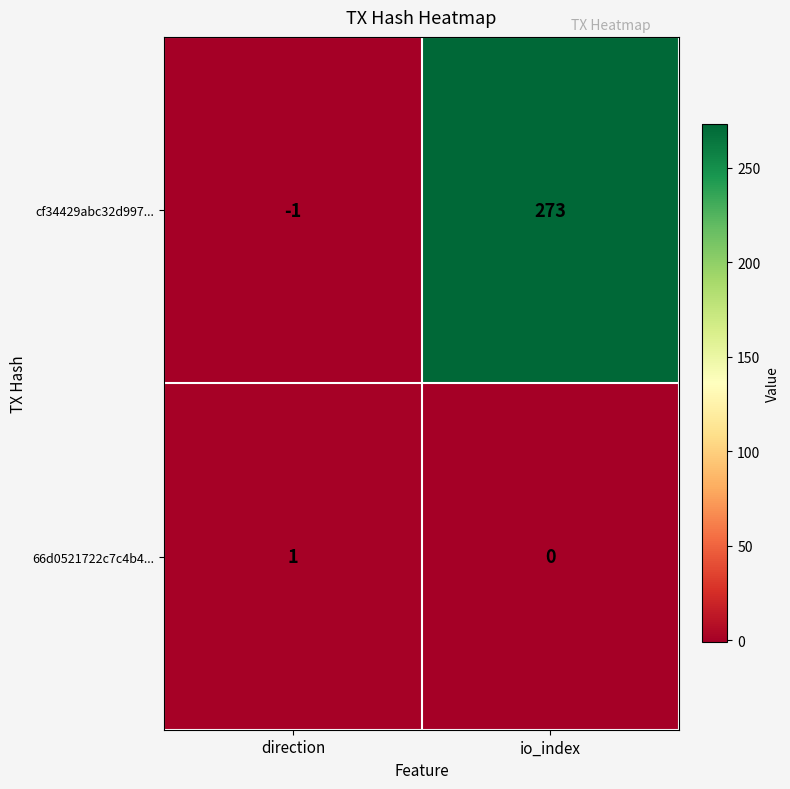

Which series has the largest total across all categories?

cf34429abc32d997...